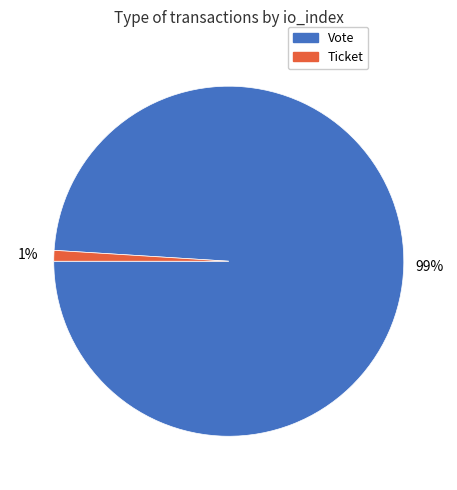

Combined, do Ticket and Vote account for over 50%?

Yes